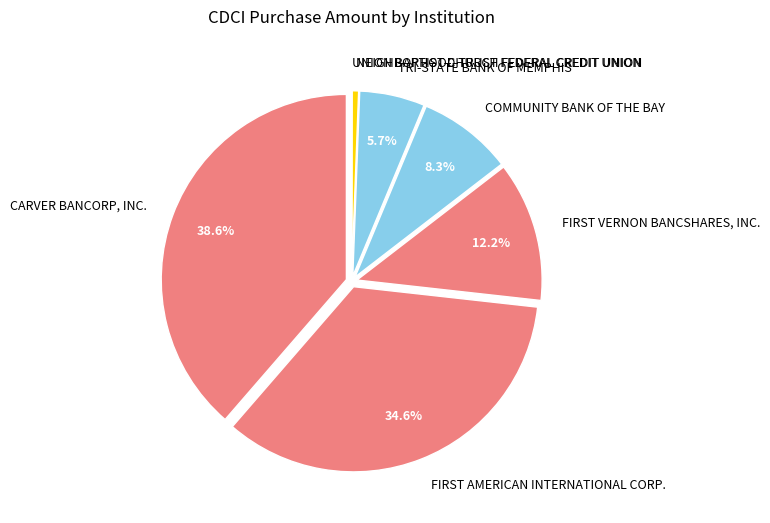

Does any single category account for the majority?

No